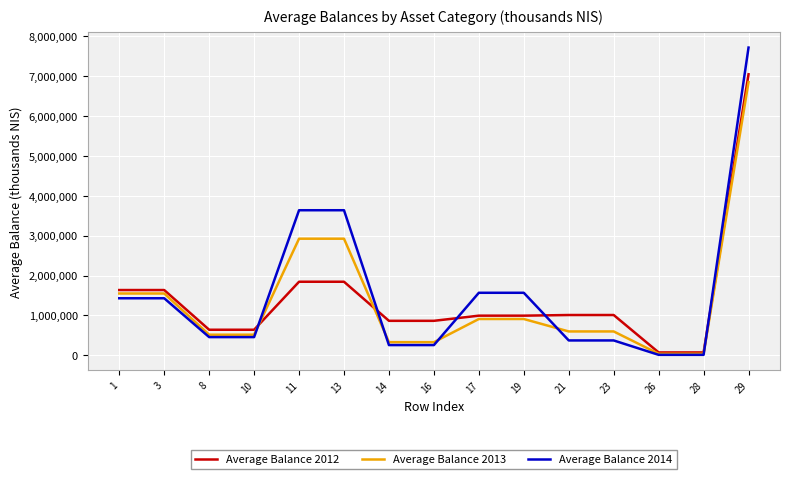

At 13, list the series in order from smallest to largest.

Average Balance 2012, Average Balance 2013, Average Balance 2014